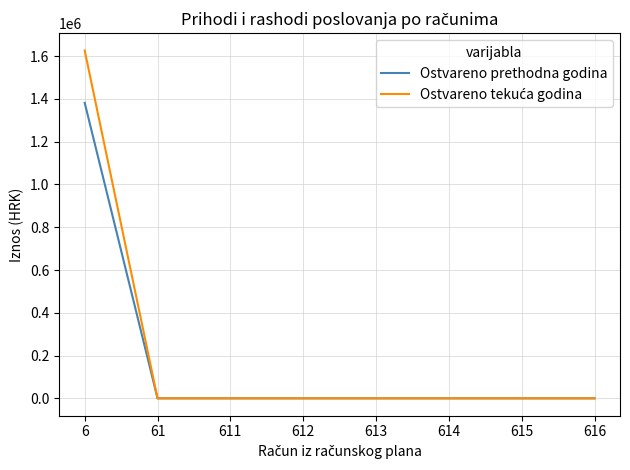

What is the maximum value for Ostvareno prethodna godina?

1381589.3